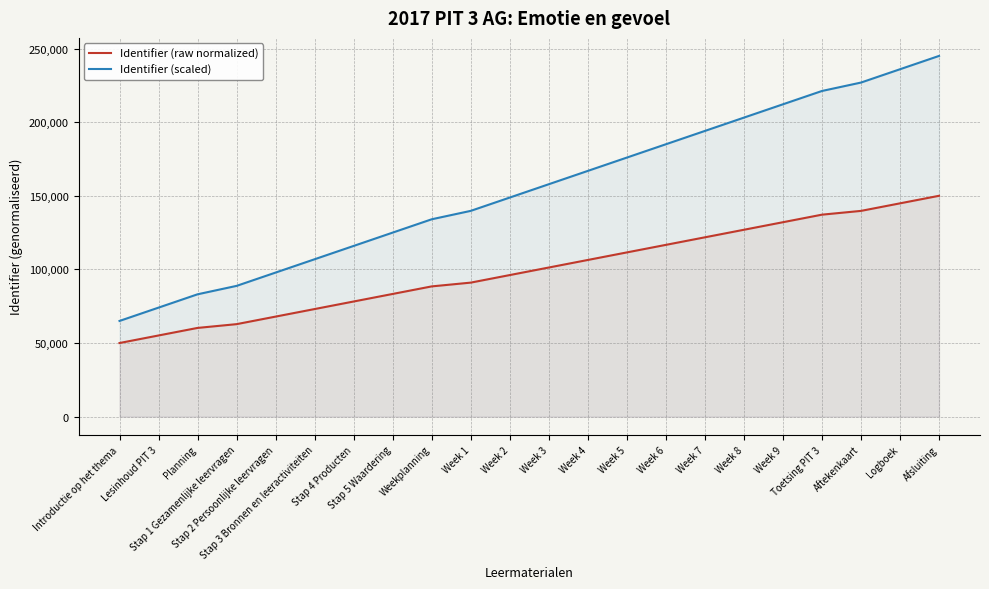

True or false: Identifier (scaled) and Identifier (raw normalized) intersect in this chart.

False